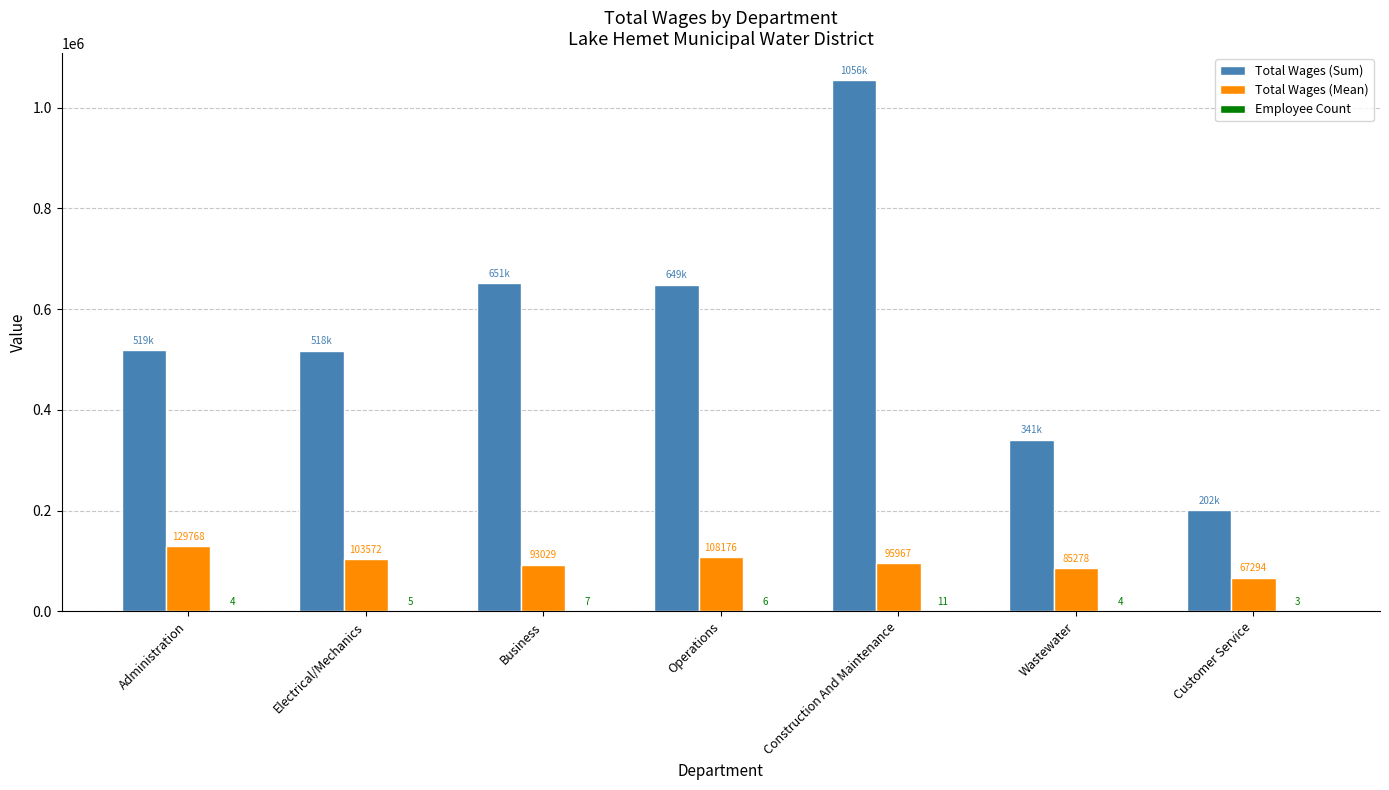

The Total Wages (Sum) series shows 273412.0 at Customer Service. True or false?

False